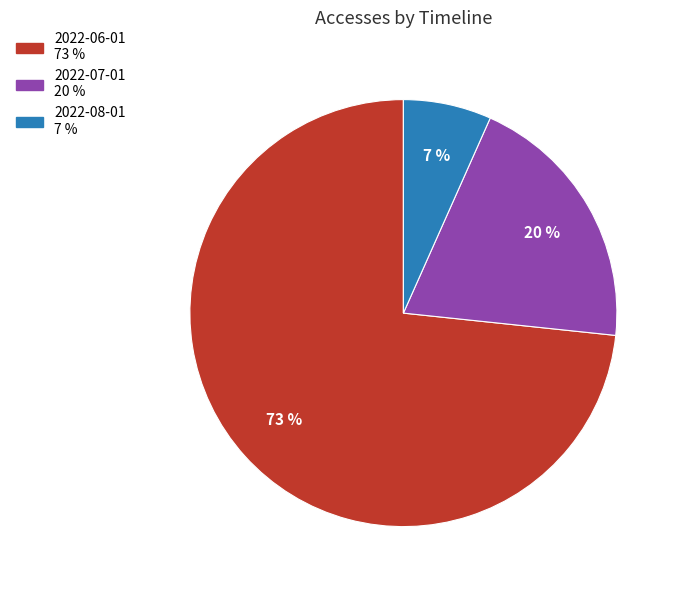

Count the number of slices in the pie.

3